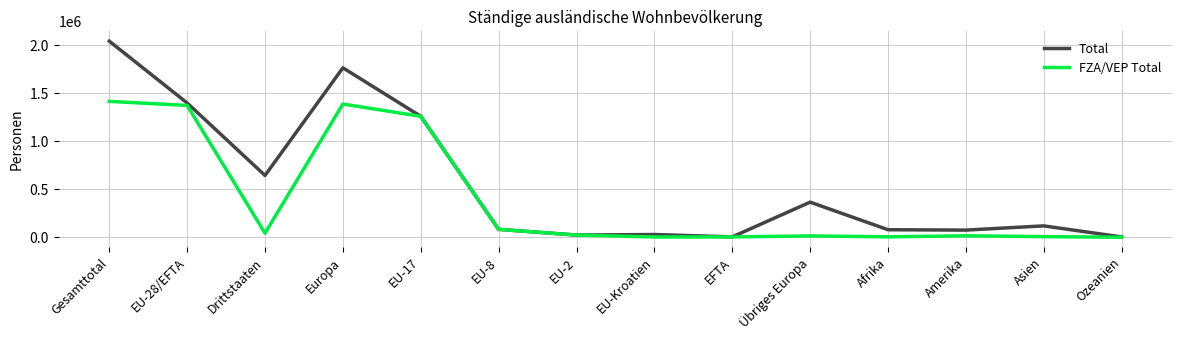

The value of FZA/VEP Total at EU-28/EFTA is 791239. True or false?

False